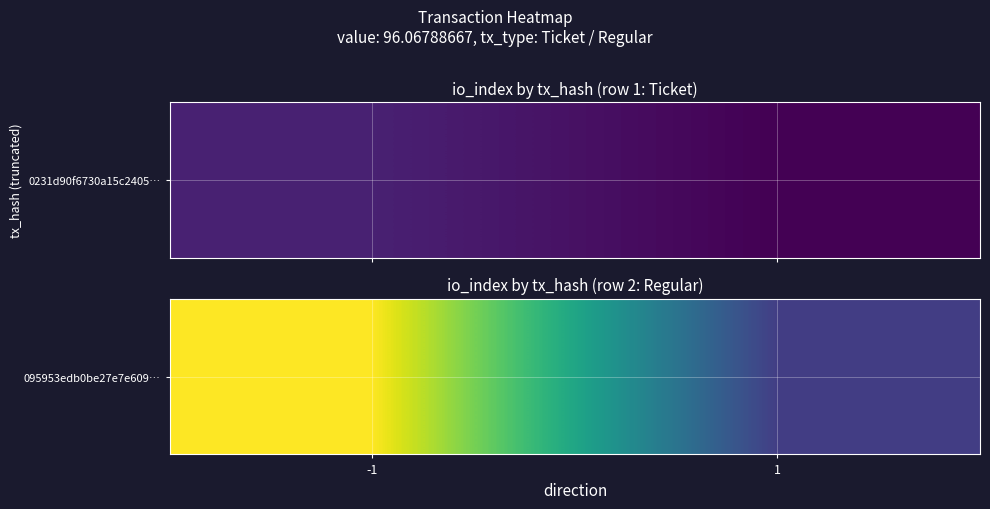

What is the average value?

6